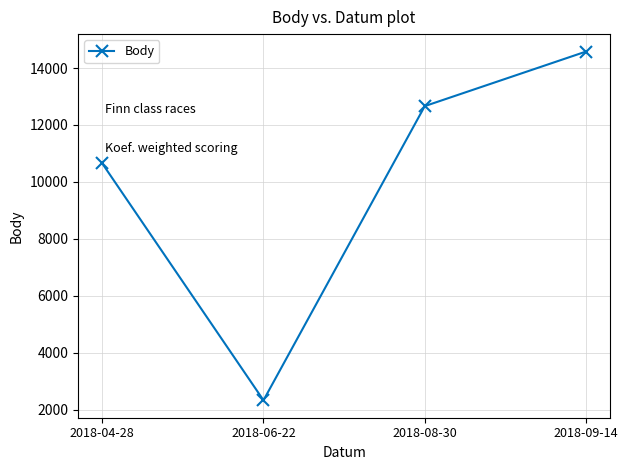

Which label corresponds to the largest value in the chart?

2018-09-14